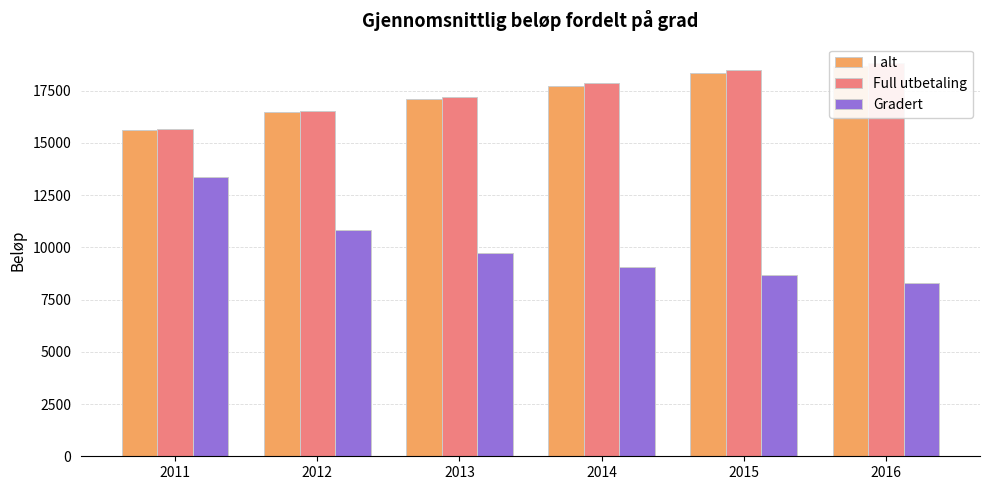

Reading left to right, what are all the values shown in this chart?

I alt: 2011=15635.3	2012=16460.3	2013=17099.6	2014=17749.8	2015=18374.8	2016=18670.2
Full utbetaling: 2011=15655.8	2012=16526.2	2013=17192.6	2014=17863.4	2015=18506.6	2016=18815.2
Gradert: 2011=13366.5	2012=10834.6	2013=9728.7	2014=9071.9	2015=8673.7	2016=8298.1